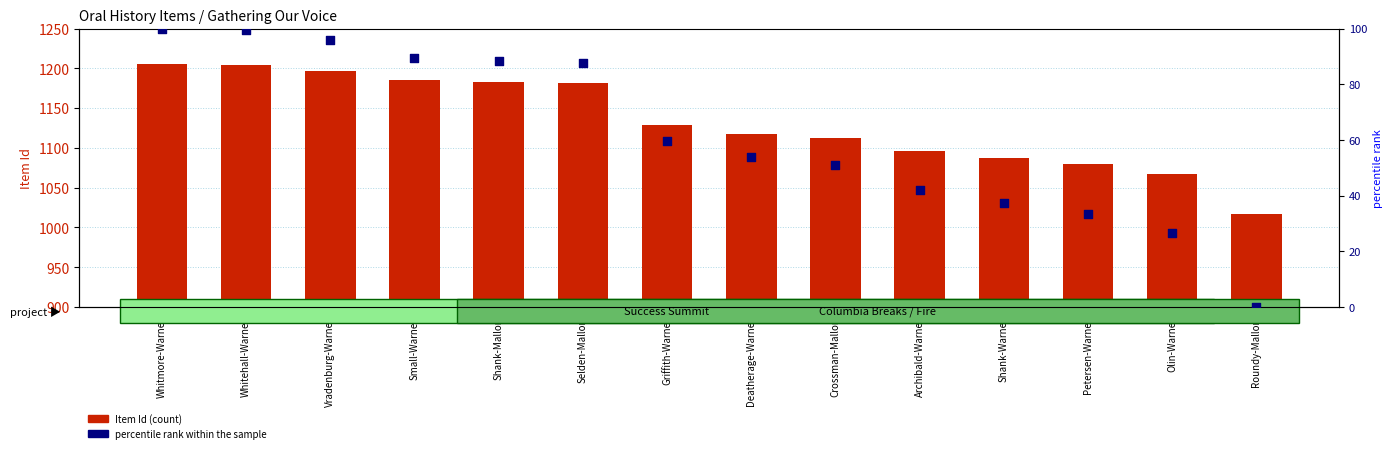

What are all the series names shown in the legend?

Item Id, percentile rank within the sample